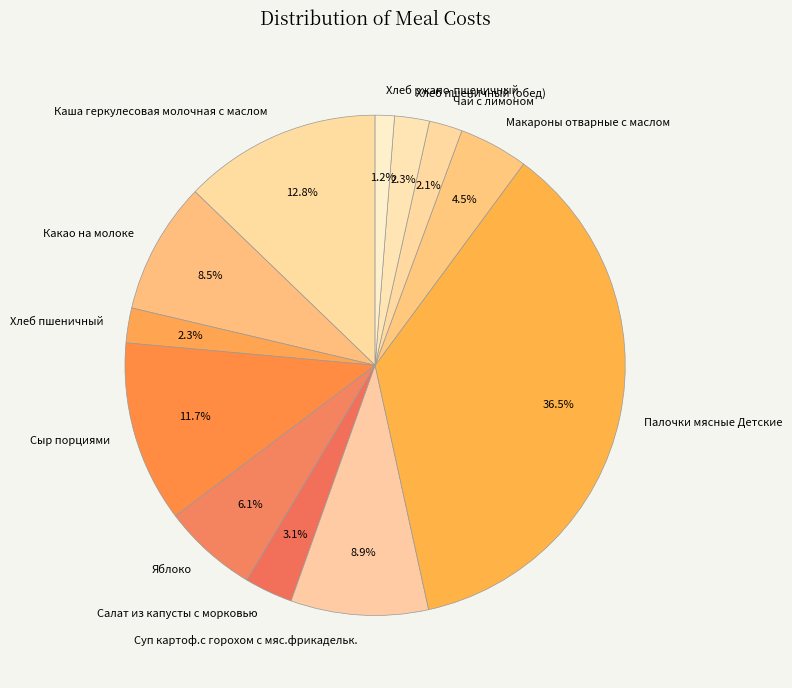

Is the sum of Хлеб ржано-пшеничный and Какао на молоке greater than half?

No